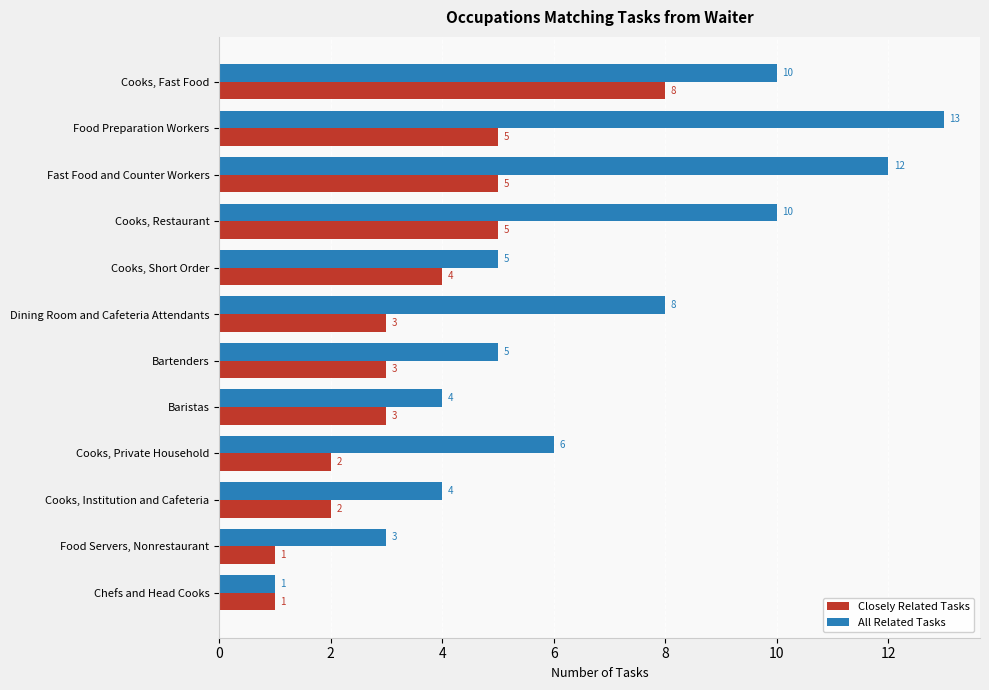

Count the Closely Related Tasks values in the range 2 to 5.

9